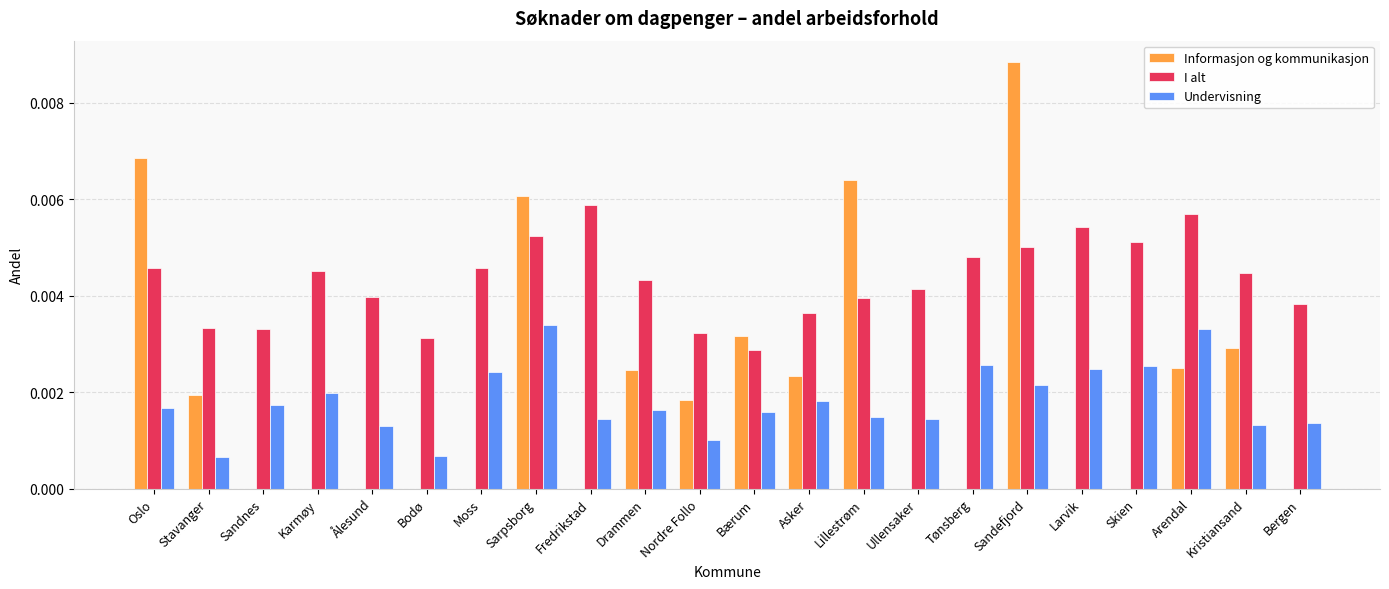

The Informasjon og kommunikasjon series shows 0.0 at Sarpsborg. True or false?

True